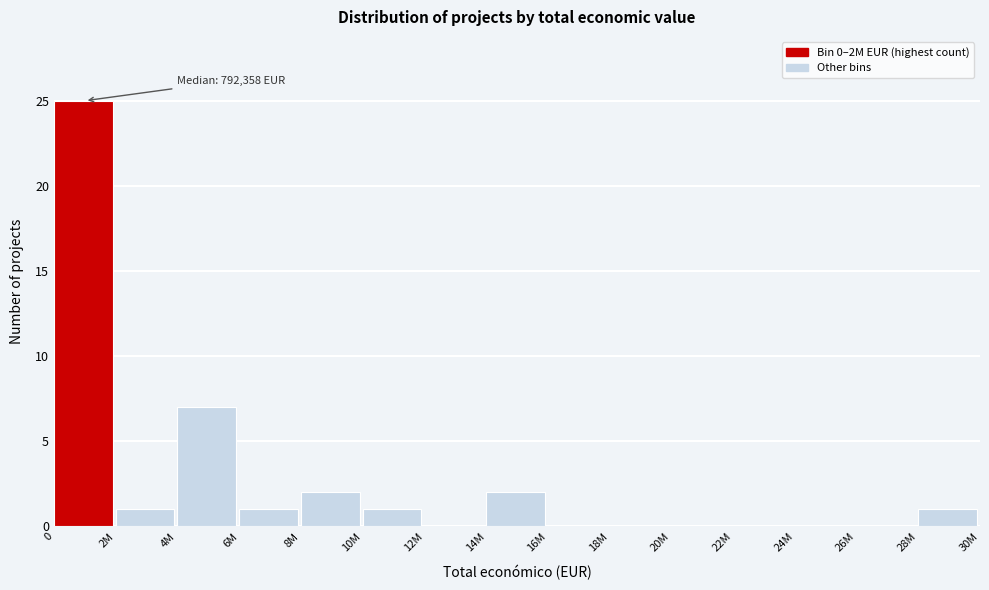

Reading left to right, list all the values displayed in this chart.

0=25	2M=1	4M=7	6M=1	8M=2	10M=1	12M=0	14M=2	16M=0	18M=0	20M=0	22M=0	24M=0	26M=0	28M=1